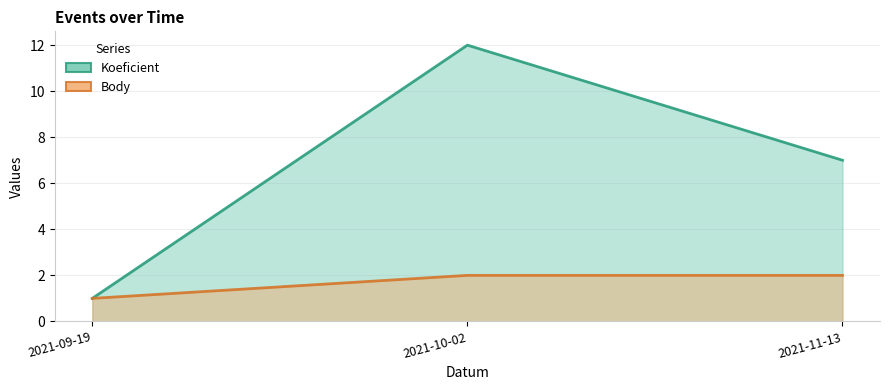

What is the difference between the second highest and minimum values in the Koeficient series?

6